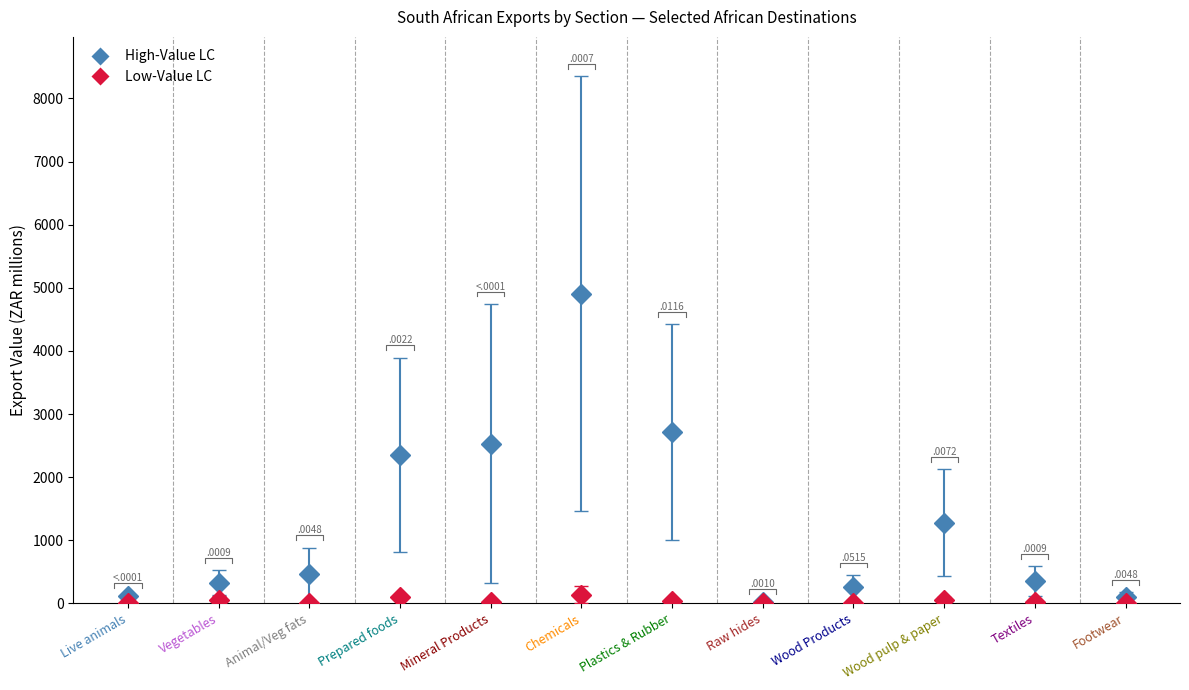

At which category does the chart reach its minimum across all series?

Wood Products